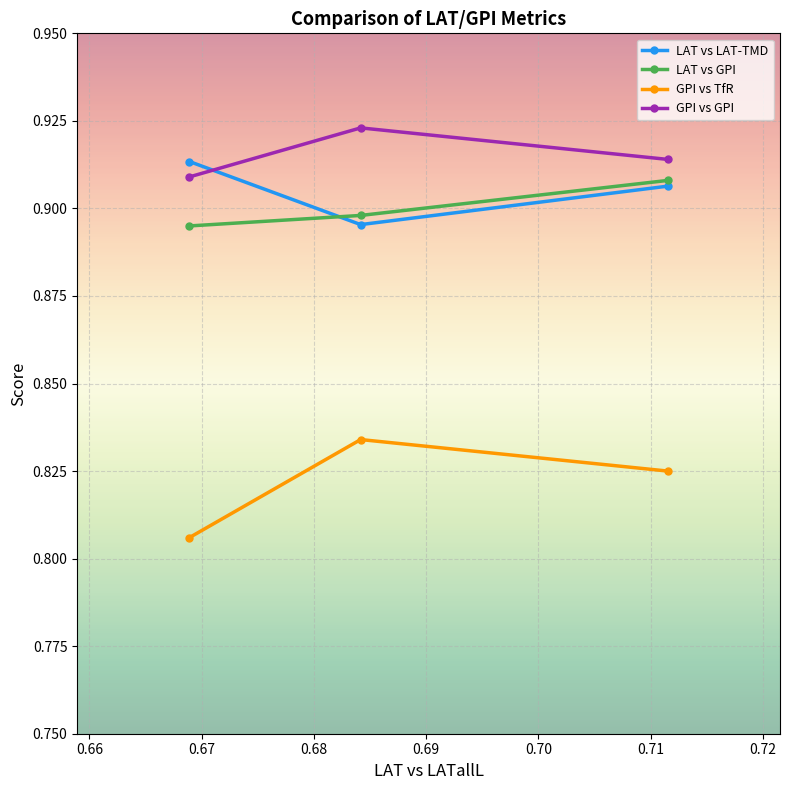

What is the value of the LAT vs GPI point at the 2nd from the left?

0.9